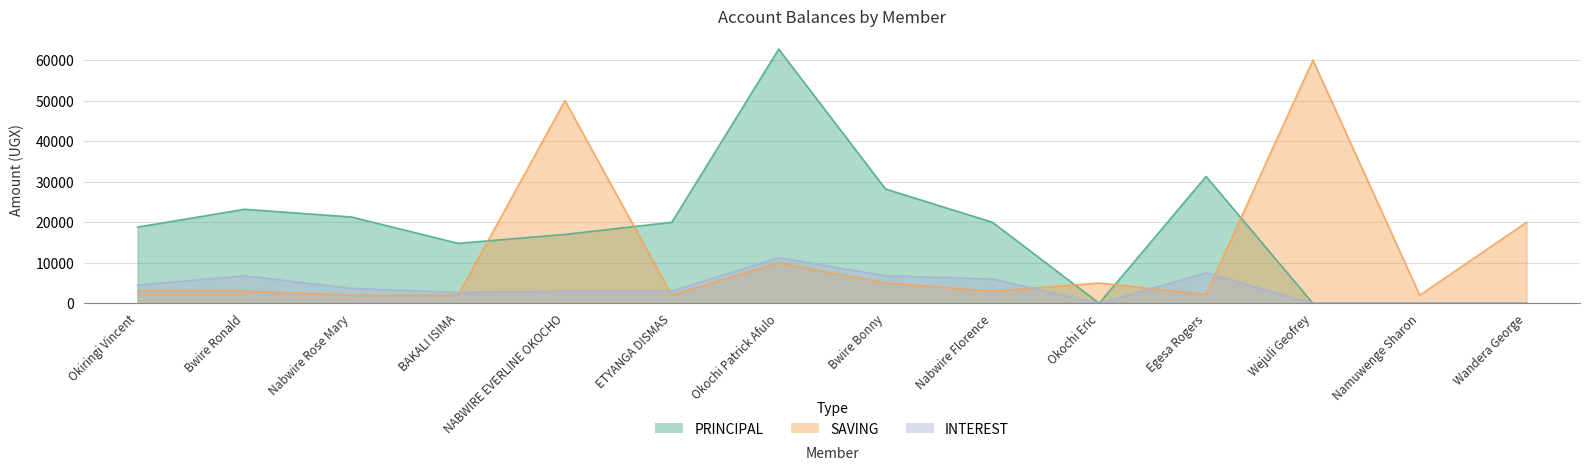

What position from the right is Bwire Bonny?

7